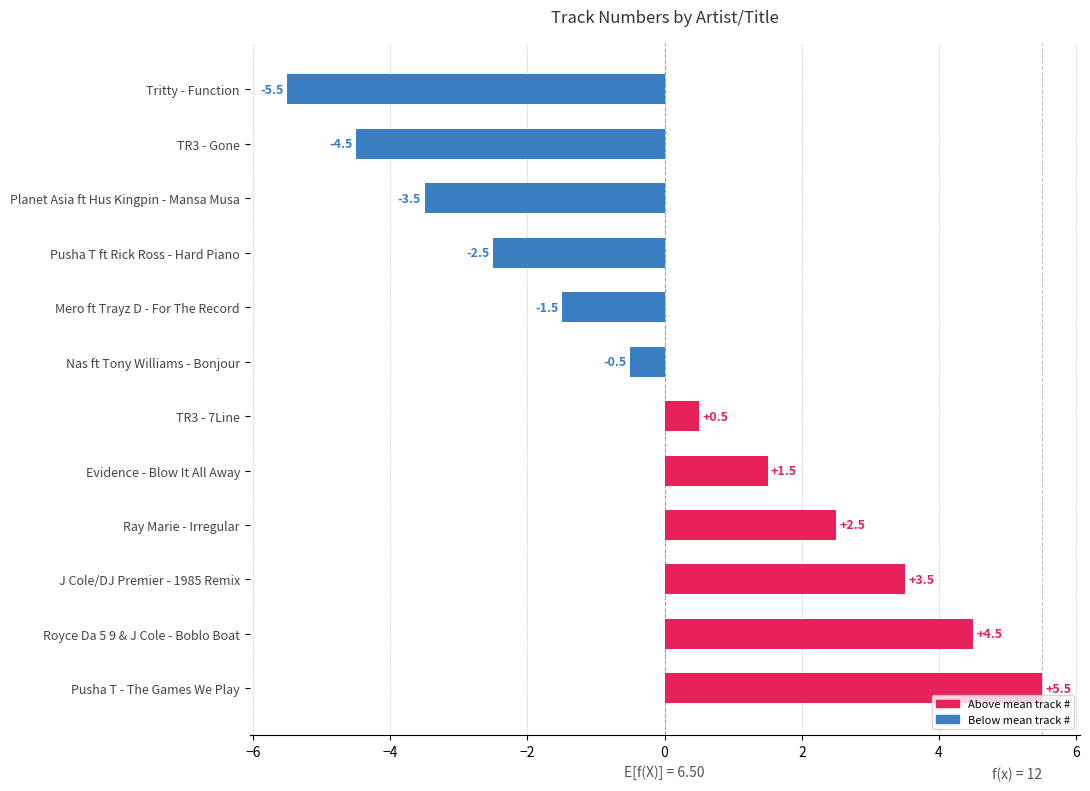

Reading bottom to top, extract all data points from this chart.

Pusha T - The Games We Play=5.5	Royce Da 5 9 & J Cole - Boblo Boat=4.5	J Cole/DJ Premier - 1985 Remix=3.5	Ray Marie - Irregular=2.5	Evidence - Blow It All Away=1.5	TR3 - 7Line=0.5	Nas ft Tony Williams - Bonjour=-0.5	Mero ft Trayz D - For The Record=-1.5	Pusha T ft Rick Ross - Hard Piano=-2.5	Planet Asia ft Hus Kingpin - Mansa Musa=-3.5	TR3 - Gone=-4.5	Tritty - Function=-5.5